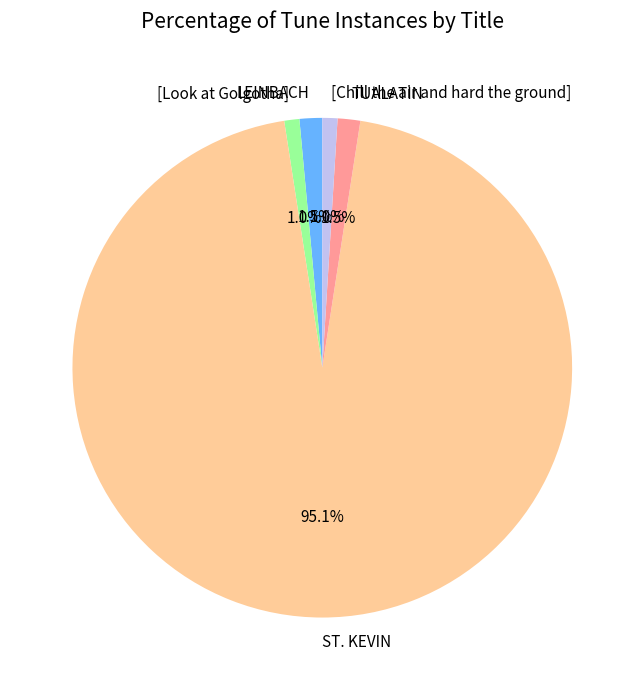

To the nearest percent, what percentage of the pie is [Chill the air and hard the ground]?

1%